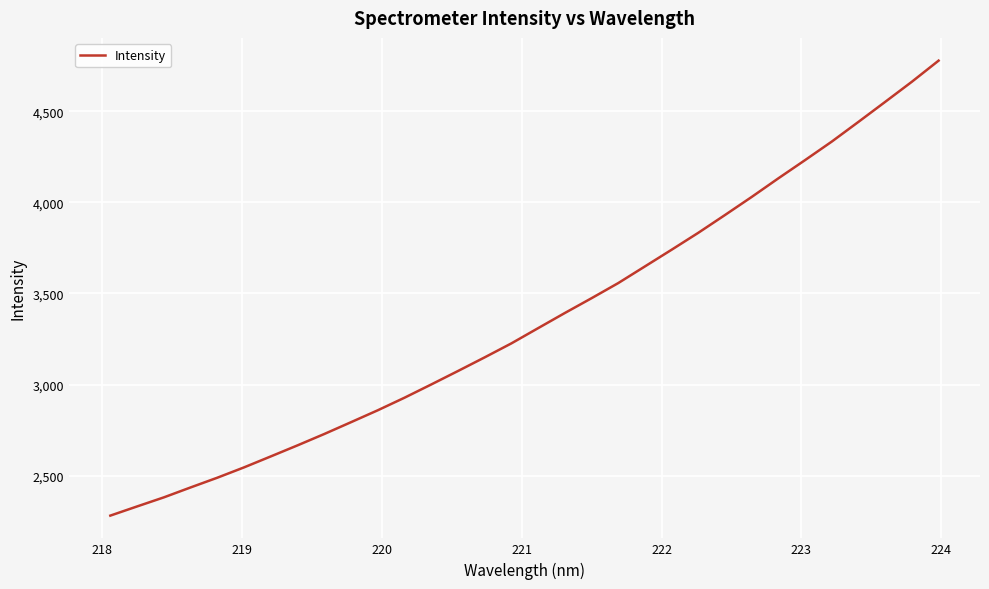

What is the greatest value displayed?

4777.3